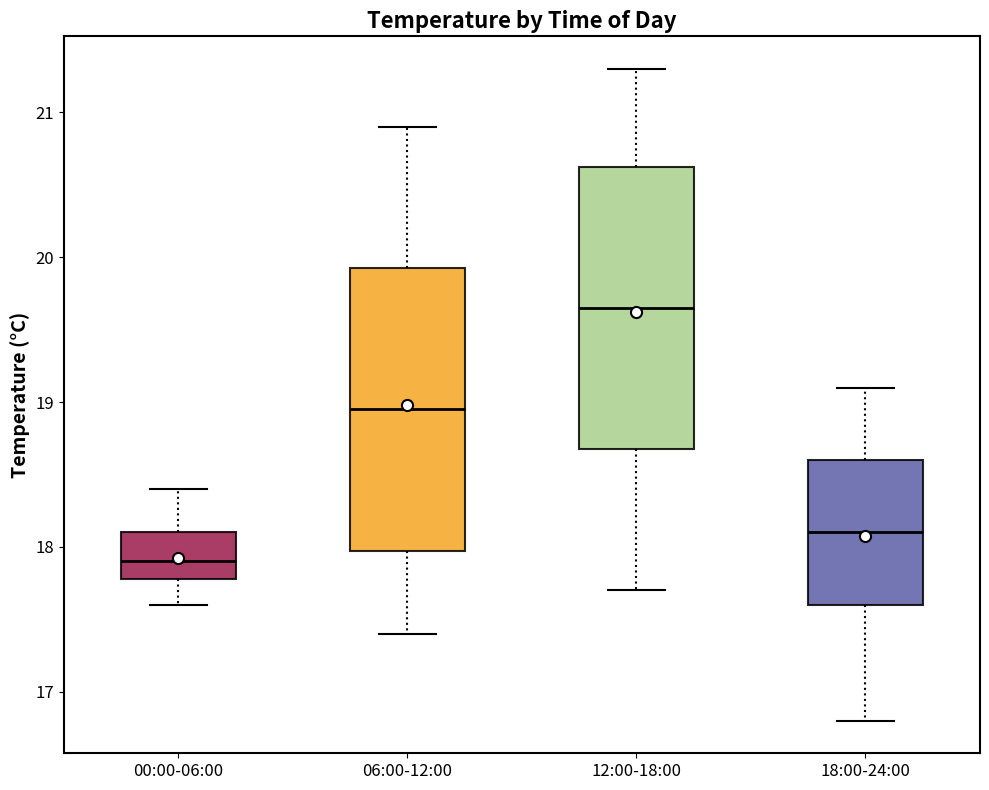

Which box has the highest median line?

12:00-18:00